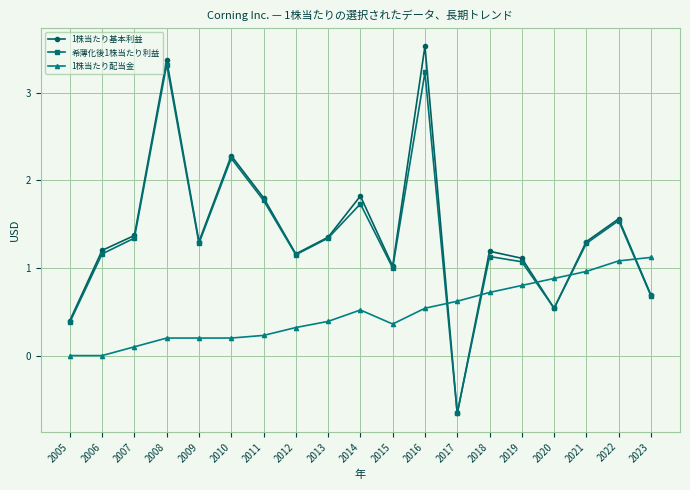

Is this an area chart (filled region under the line)?

No